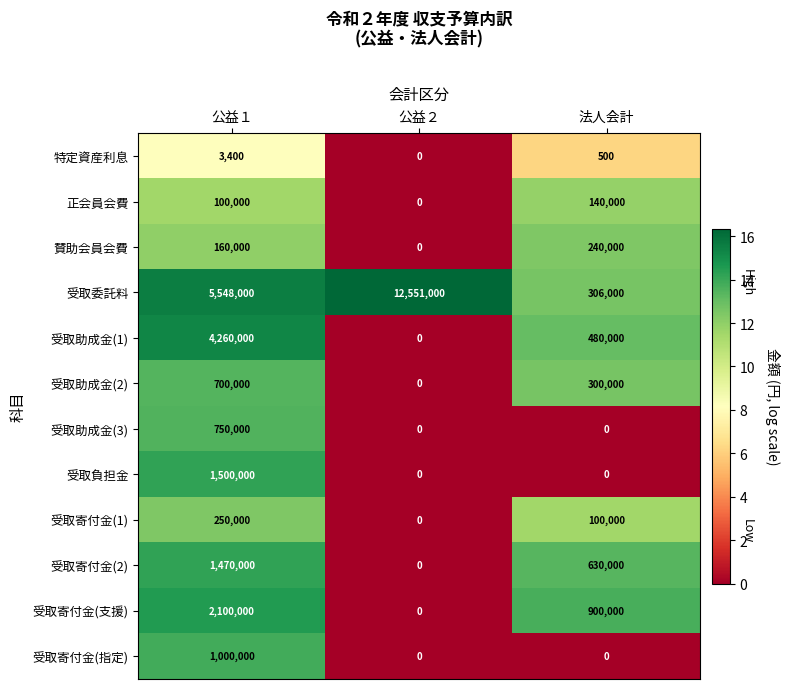

At 公益１, list the series in order from smallest to largest.

特定資産利息, 正会員会費, 賛助会員会費, 受取寄付金(1), 受取助成金(2), 受取助成金(3), 受取寄付金(指定), 受取寄付金(2), 受取負担金, 受取寄付金(支援), 受取助成金(1), 受取委託料